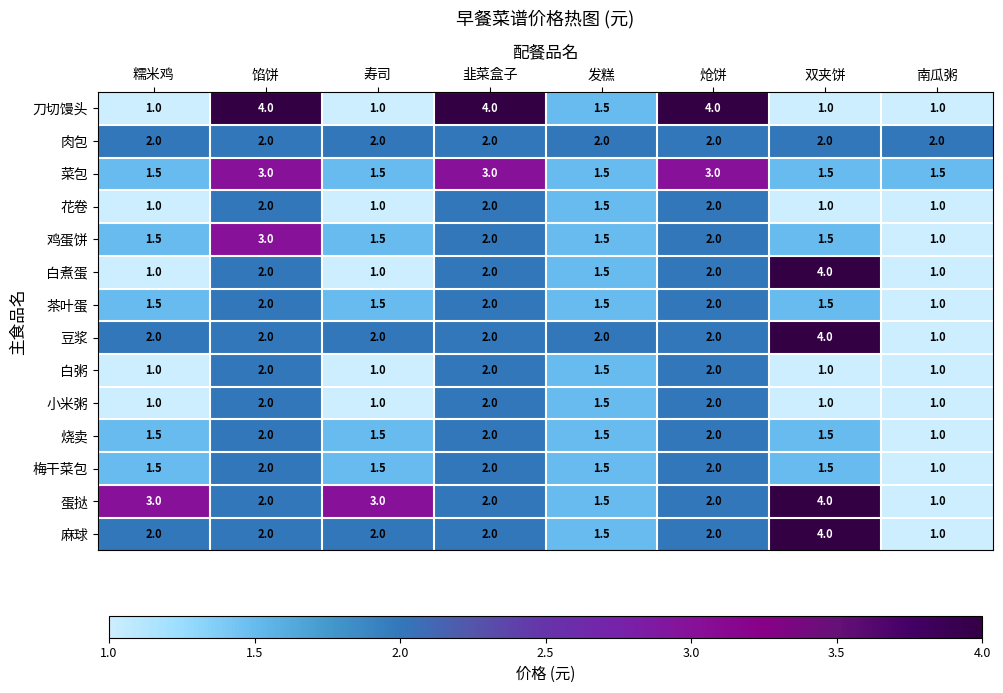

The value of 茶叶蛋 at 炝饼 is 1.3. True or false?

False